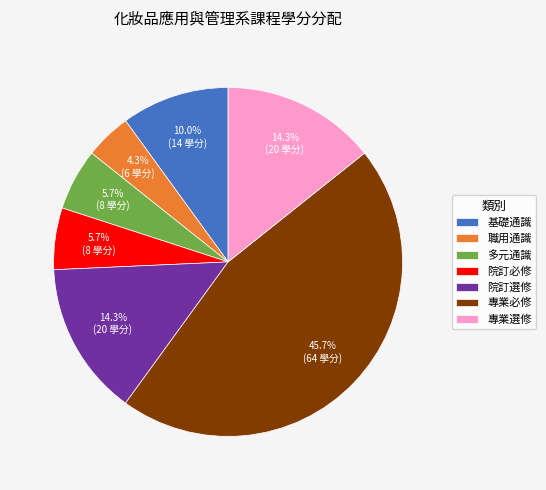

What is the largest slice in the pie chart?

專業必修